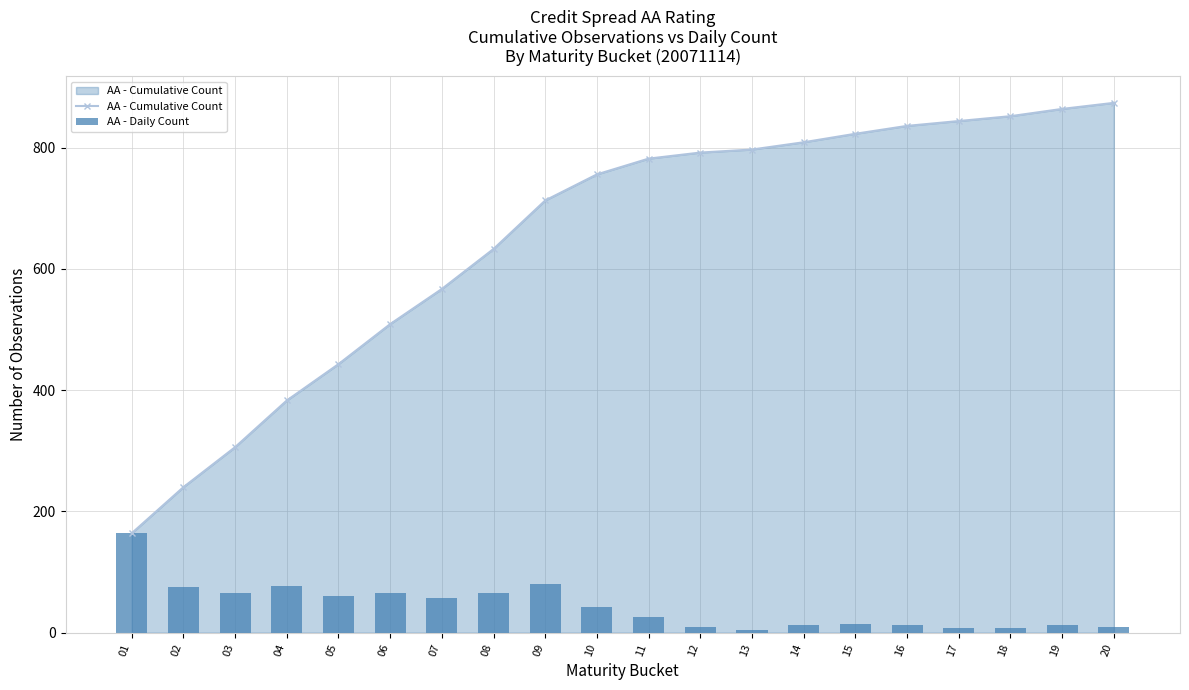

How many values in the AA - Cumulative Count series are below 782?

10